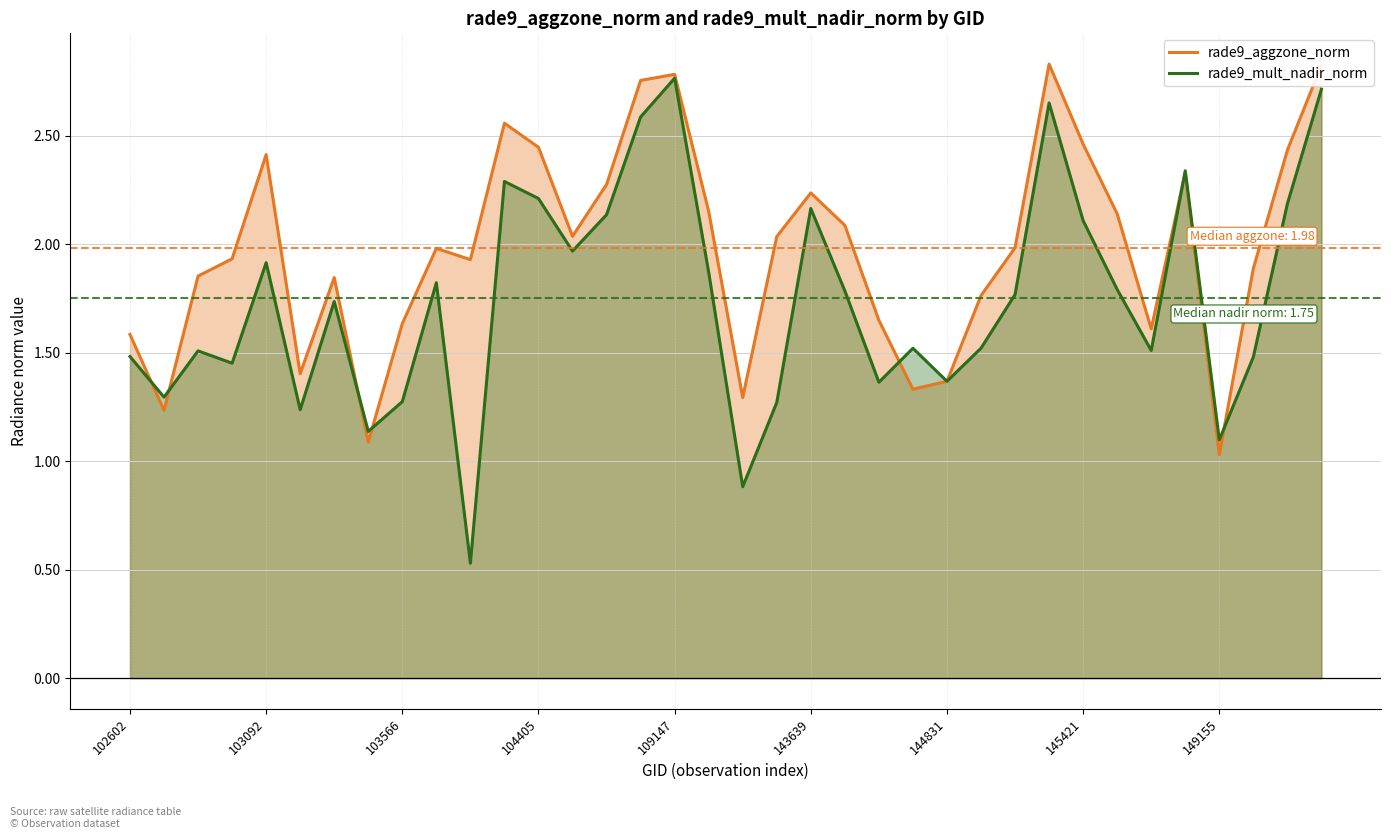

What is the difference between the maximum and second lowest values in the rade9_mult_nadir_norm series?

1.9